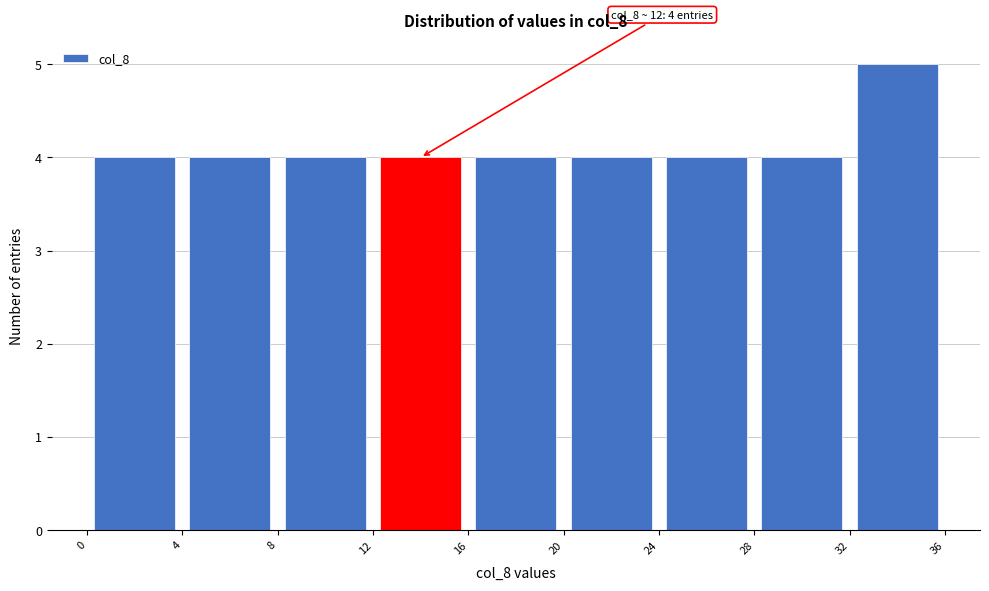

Which range on the x-axis has the tallest bar?

32 to 36